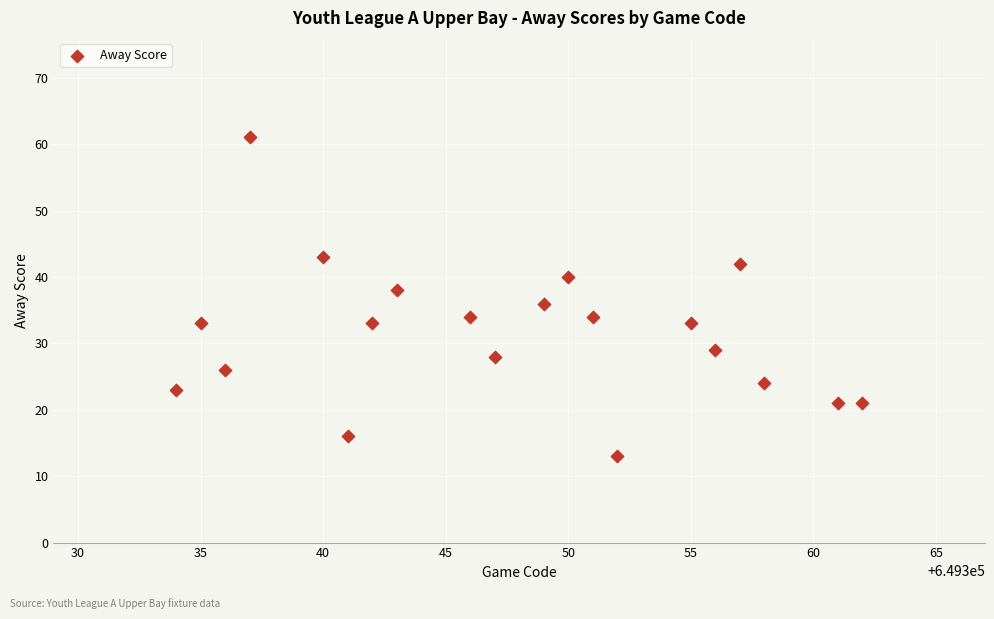

What is the range of Y values (max minus min)?

48